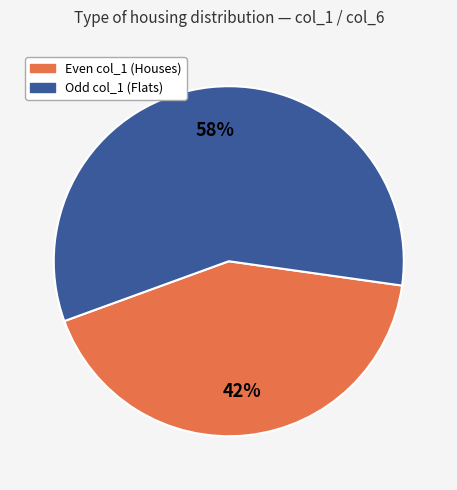

What is the ratio of the value at Odd col_1 (Flats) to the value at Even col_1 (Houses)?

1.4